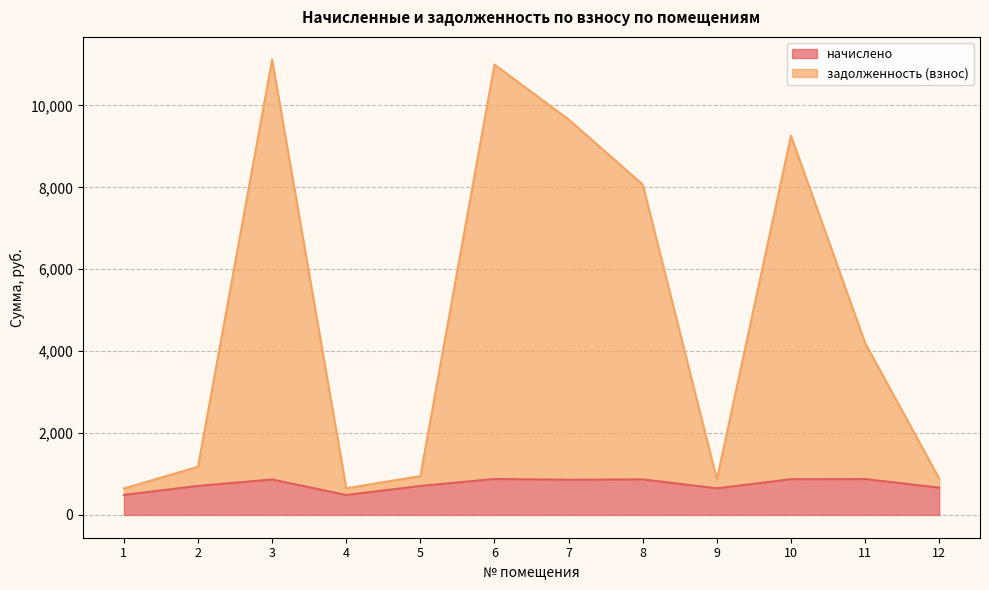

True or false: начислено and задолженность (взнос) intersect in this chart.

False